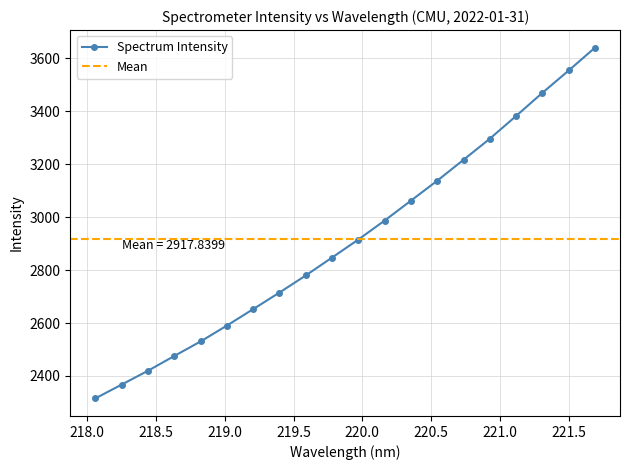

What is the value of the 11th point from the left?

2915.6